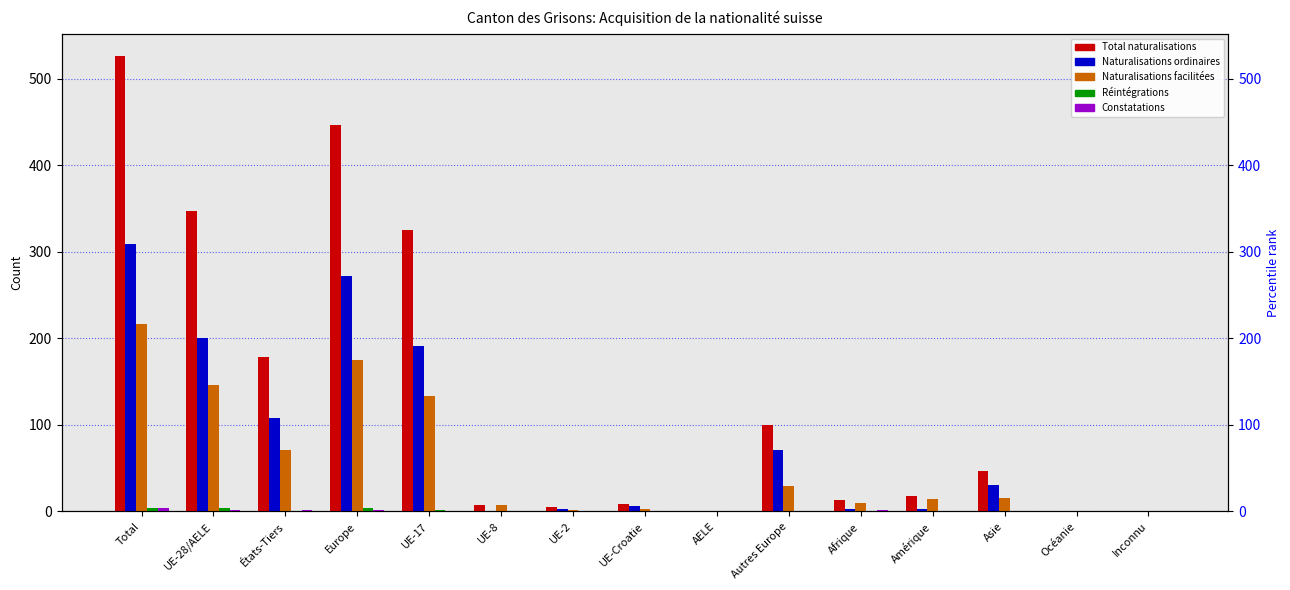

What is the average value of the Réintégrations series?

1